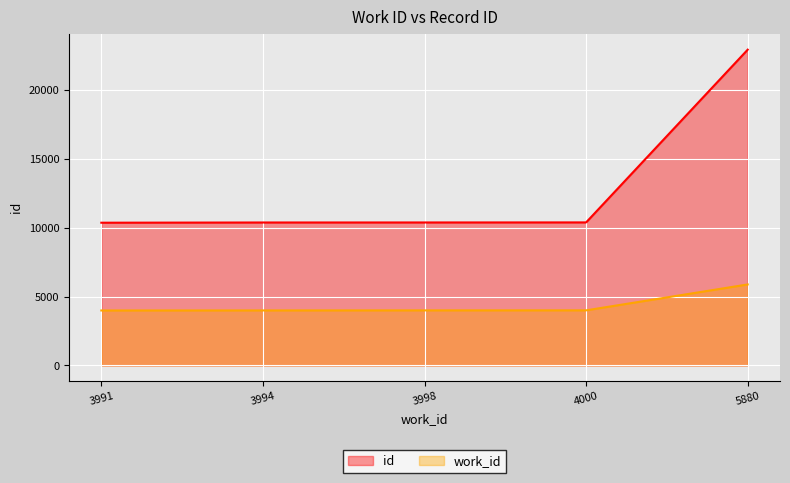

Approximately how many times larger is the value at 3994 compared to 5880?

0.5